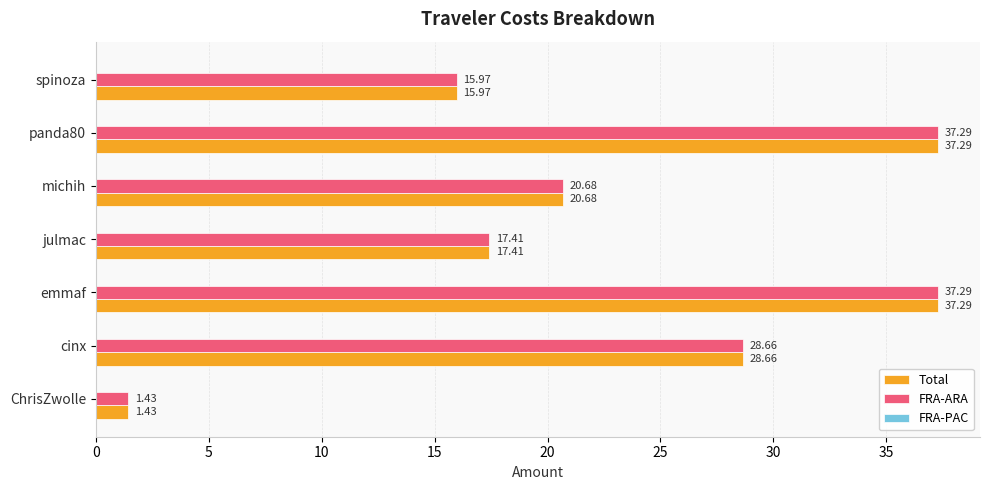

What is the average value of the Total series?

22.7